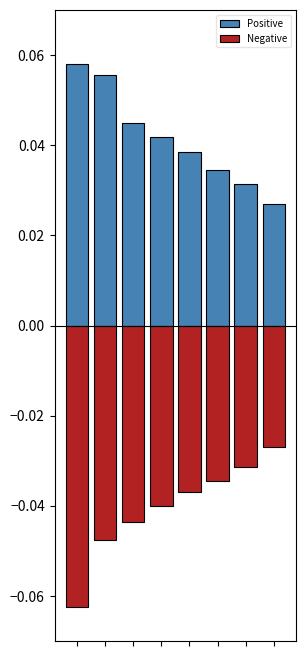

What is the sum of the Negative values at 3 and 4?

-0.1